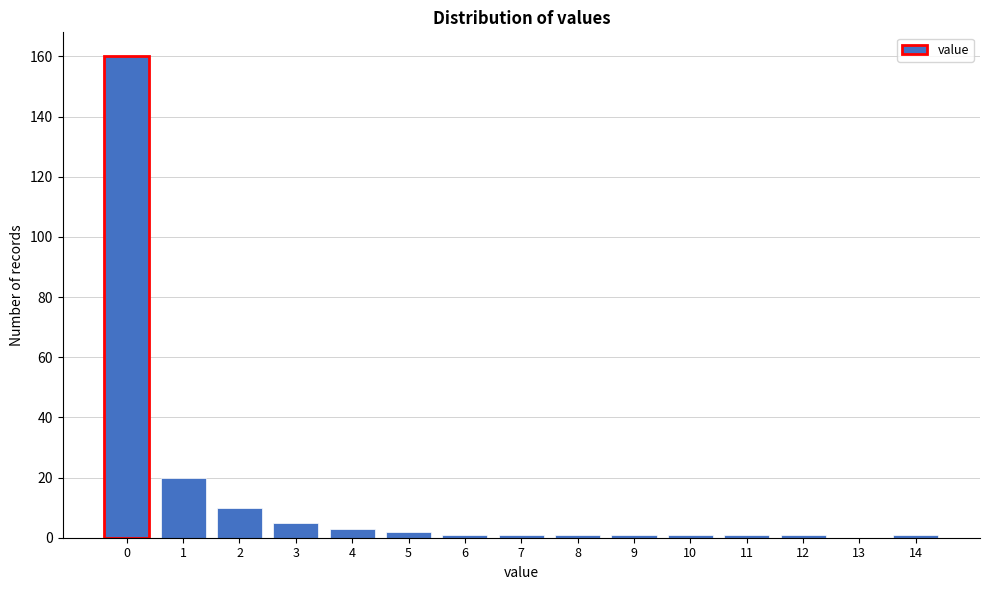

Reading right to left, extract all data points from this chart.

14=1	13=0	12=1	11=1	10=1	9=1	8=1	7=1	6=1	5=2	4=3	3=5	2=10	1=20	0=160